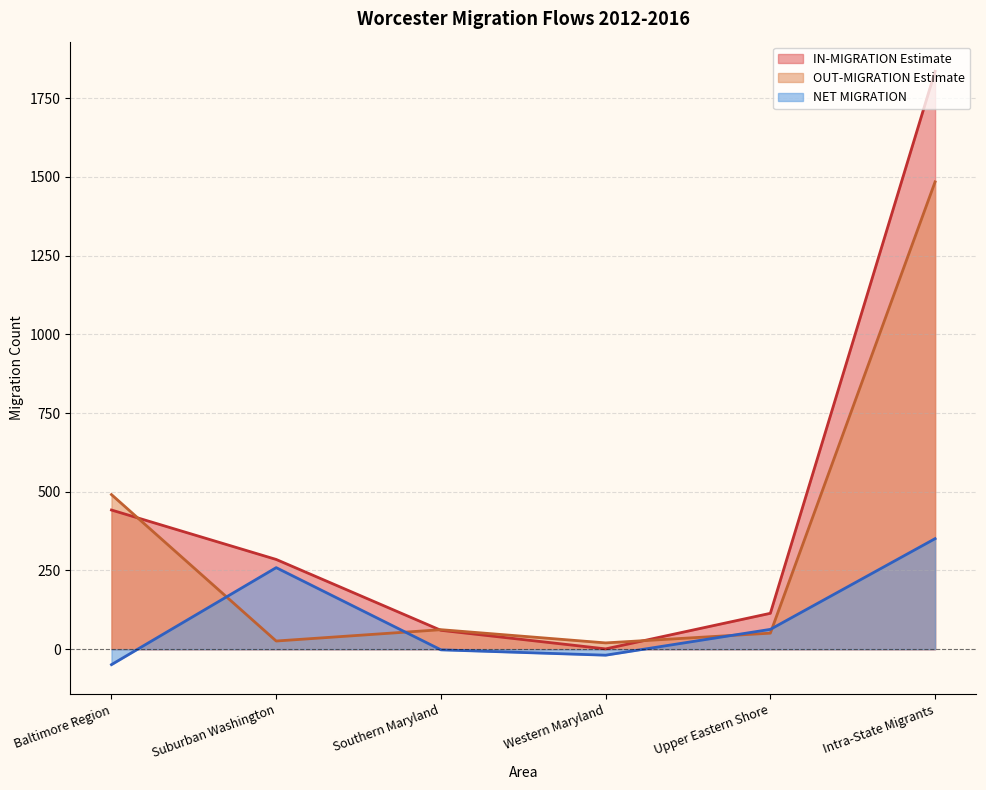

What is the label of the 6th point from the right?

Baltimore Region